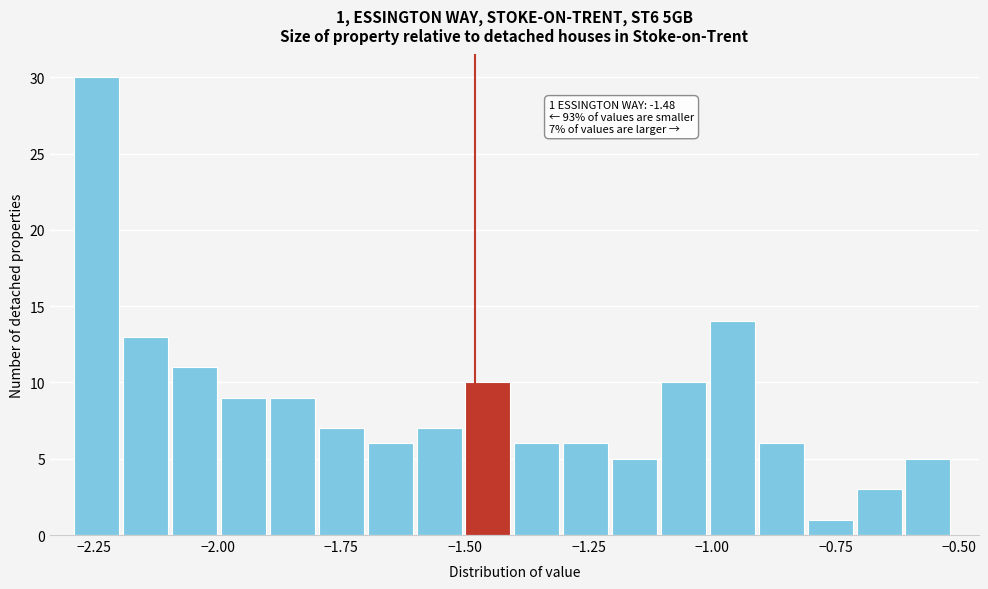

Around what value on the x-axis is the tallest bar? Give the approximate position of its centre, as read against the axis.

-2.25